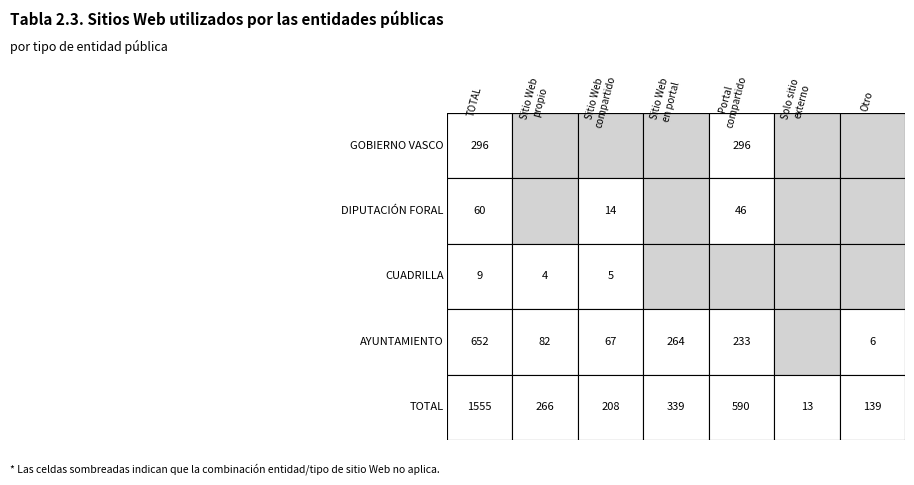

Which series has the largest total across all categories?

TOTAL